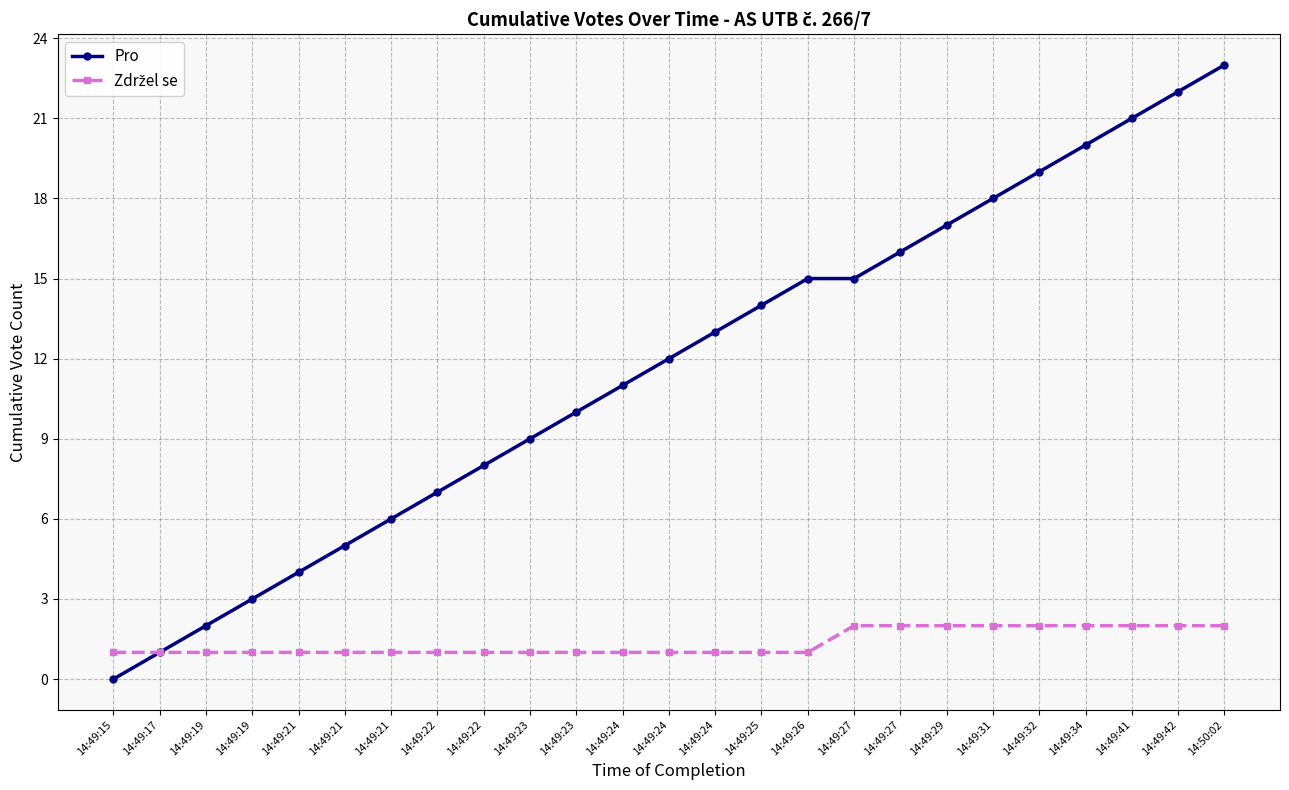

What is the difference between the highest and lowest values at 14:49:27?

13